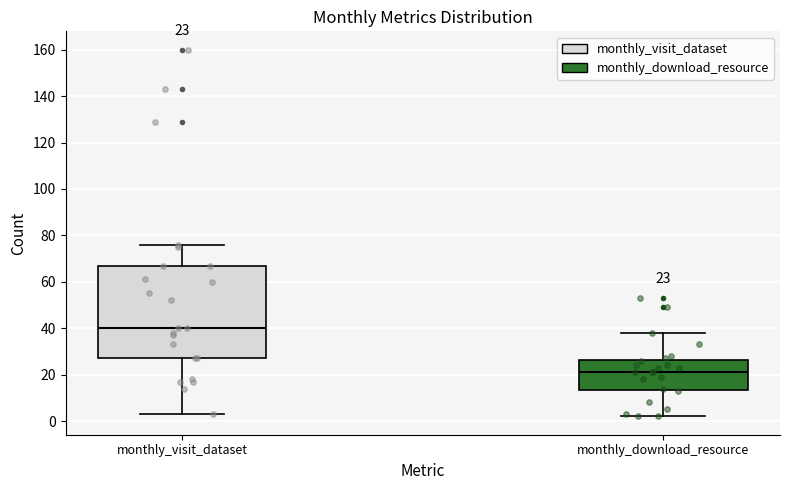

Which box's median line is the lowest?

monthly_download_resource